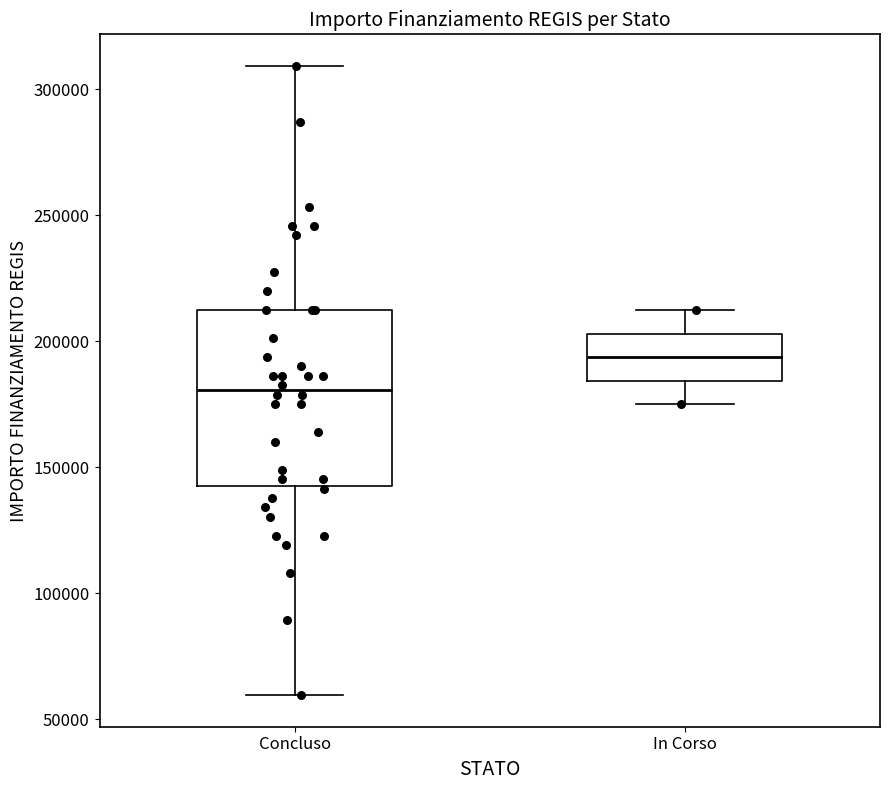

Which box's median line is the lowest?

Concluso